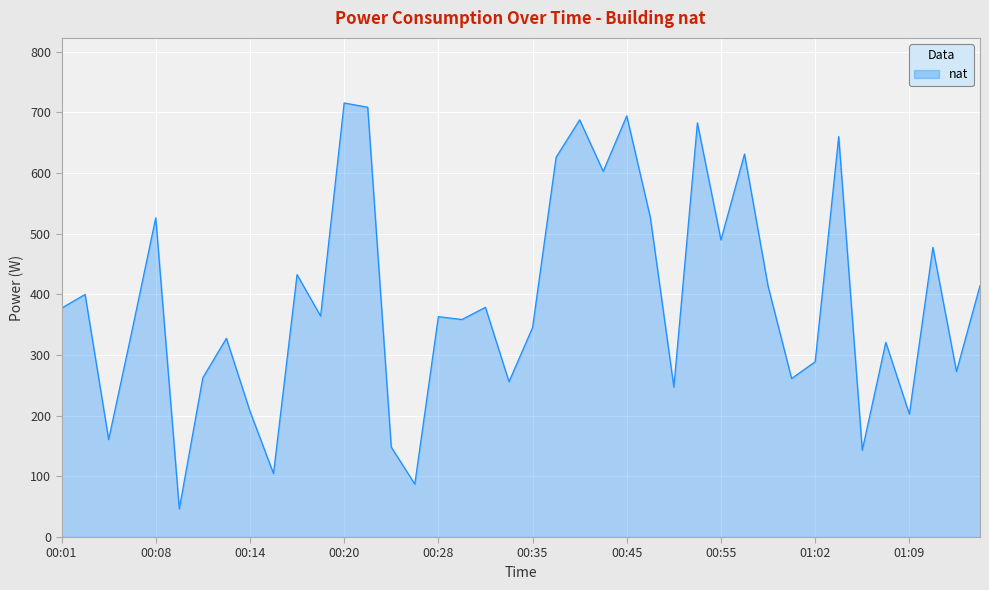

Does the chart display data point markers on the line(s)?

No